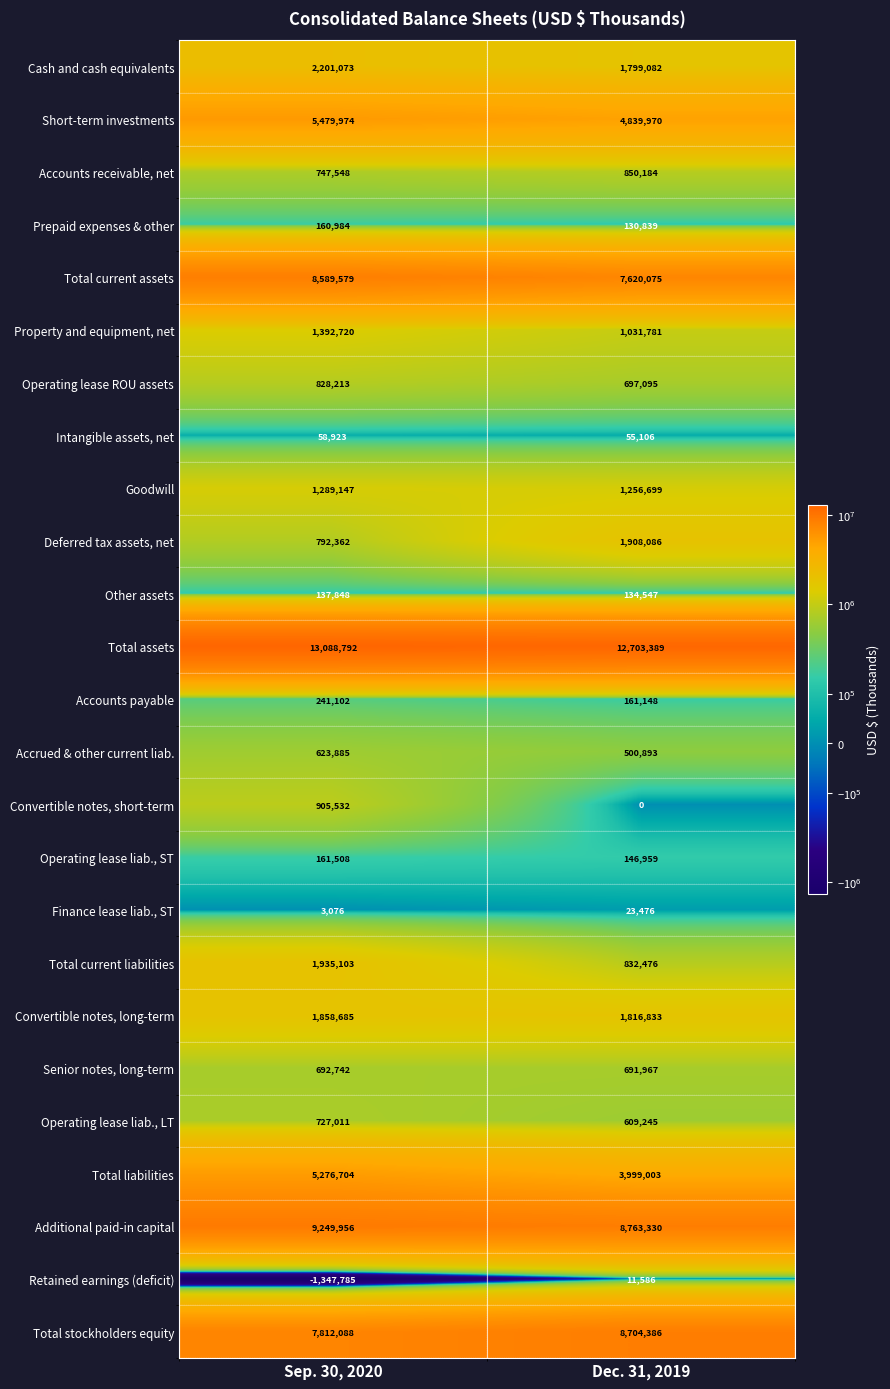

What is the total value across all series at Dec. 31, 2019?

59288155